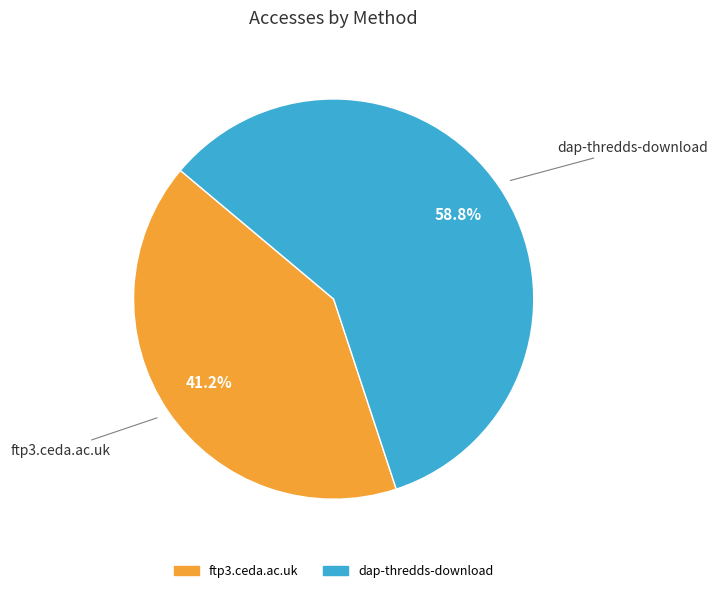

What is the majority slice?

dap-thredds-download